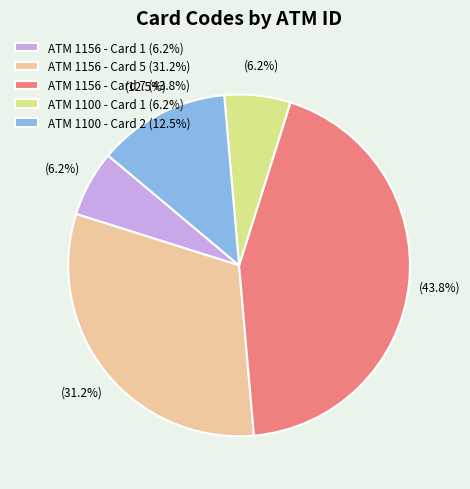

To the nearest percent, what percentage of the pie is ATM 1100 - Card 1?

6%